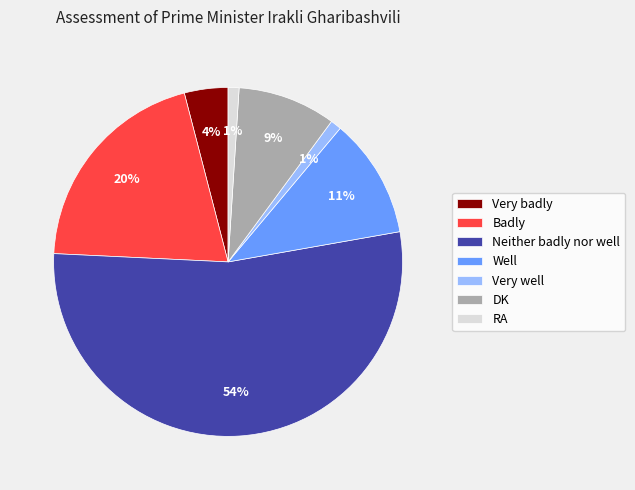

Is it true that Very well is 1% of the pie?

True